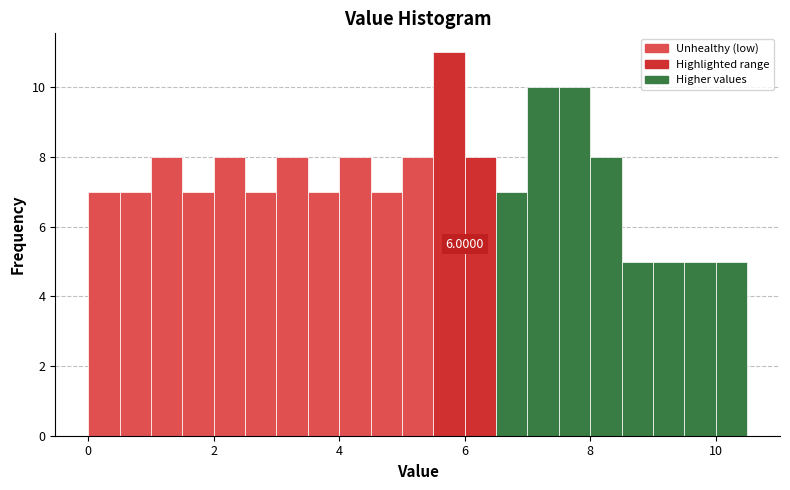

Around what value on the x-axis is the tallest bar? Give the approximate position of its centre, as read against the axis.

5.8